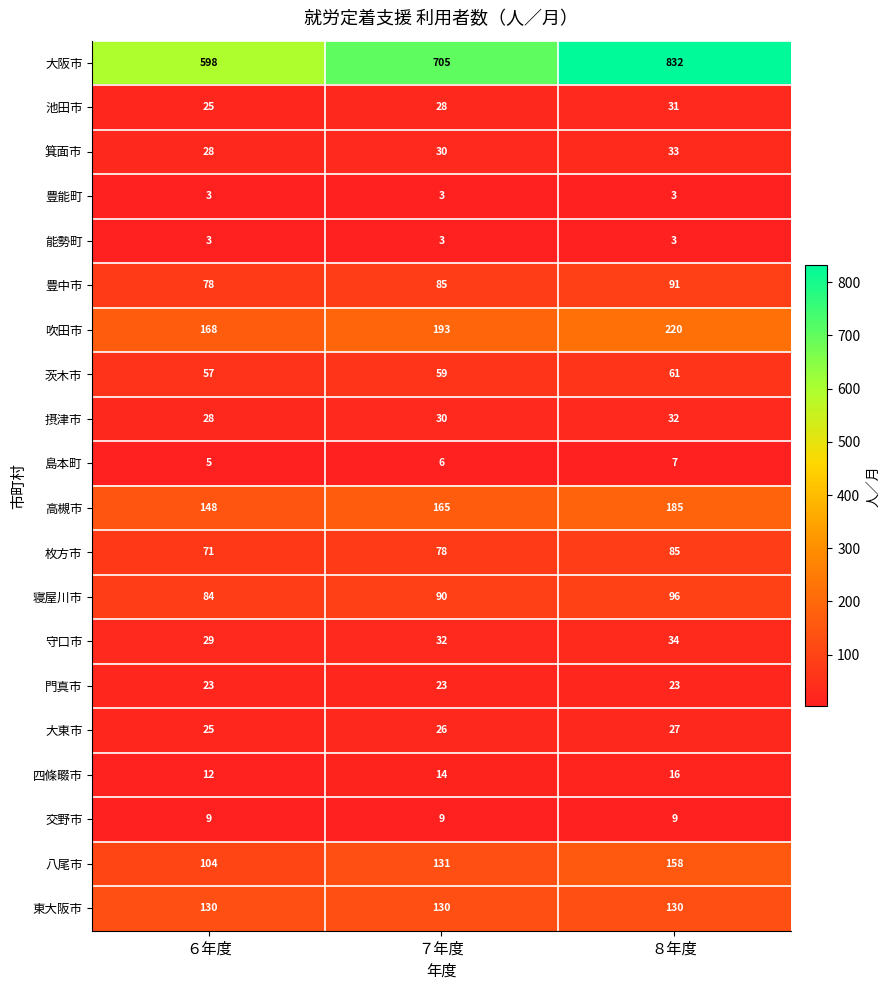

Between ６年度 and ８年度, which series saw the biggest shift?

大阪市